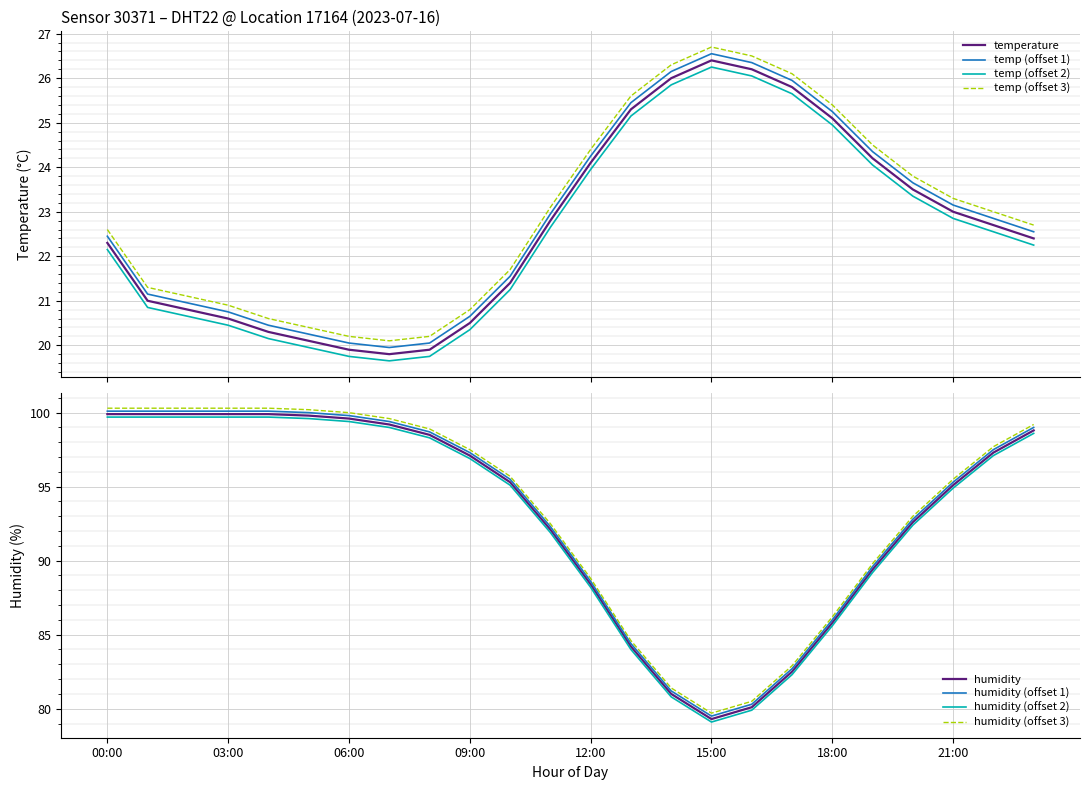

What is the maximum value for humidity?

99.9